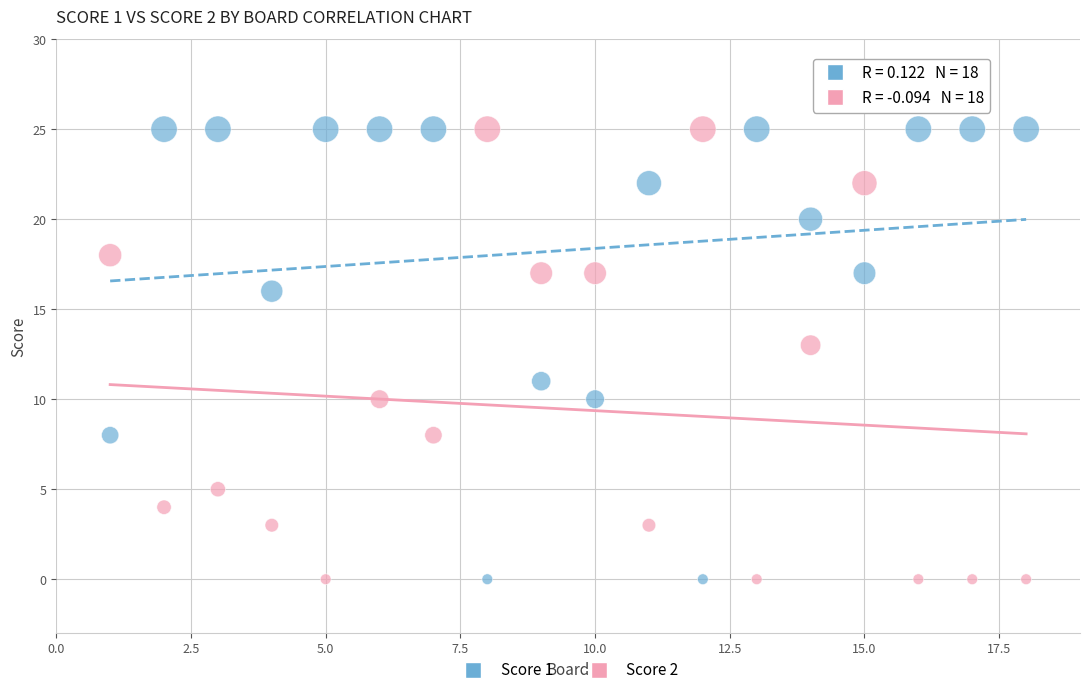

What are all the series names shown in the legend?

Score 1, Score 2